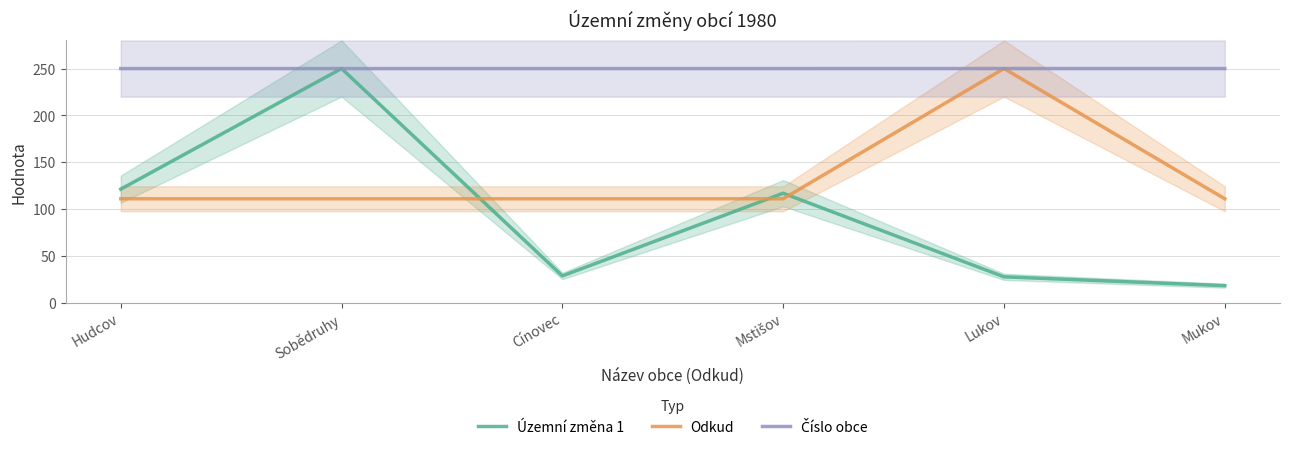

Reading right to left, transcribe all the data shown in this chart.

Územní změna 1: 18.1	27.5	116.8	28.5	250.0	121.2
Odkud: 110.9	250.0	110.9	110.9	110.9	110.9
Číslo obce: 250.0	250.0	250.0	250.0	249.9	249.9